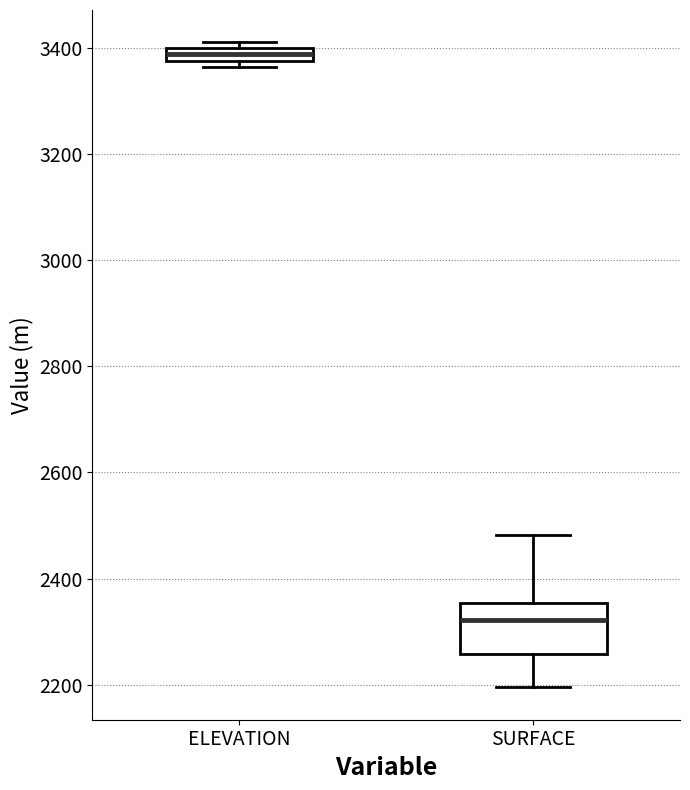

Where is the lower edge of the box for SURFACE on the y-axis? The values are not printed on the chart, so give them approximately, as read against the axis.

2260